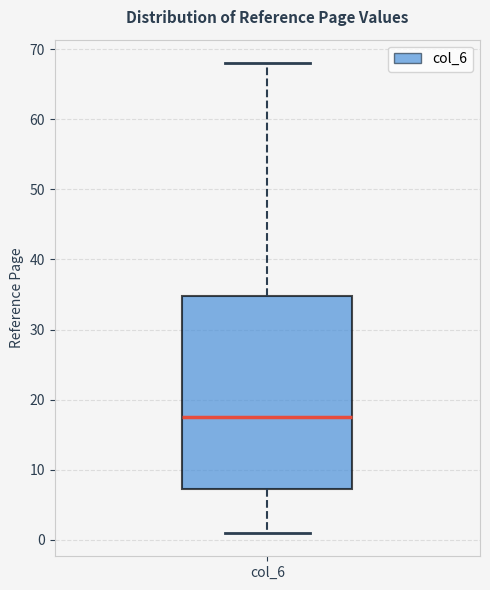

Where does the lower whisker of the box for col_6 end on the y-axis? The values are not printed on the chart, so give them approximately, as read against the axis.

1